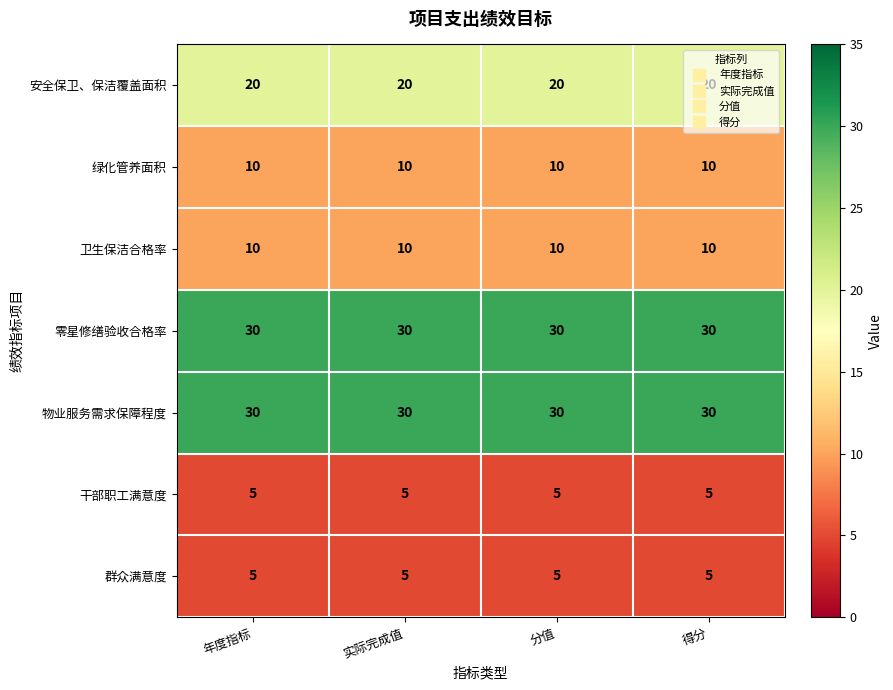

What is the minimum value for 安全保卫、保洁覆盖面积?

20